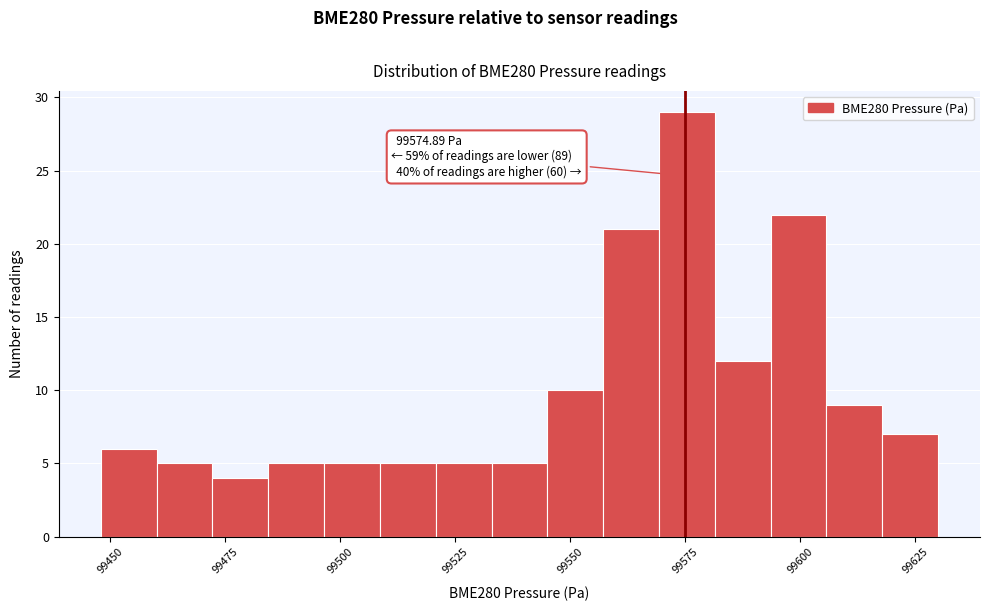

Around what value on the x-axis is the tallest bar? Give the approximate position of its centre, as read against the axis.

99575